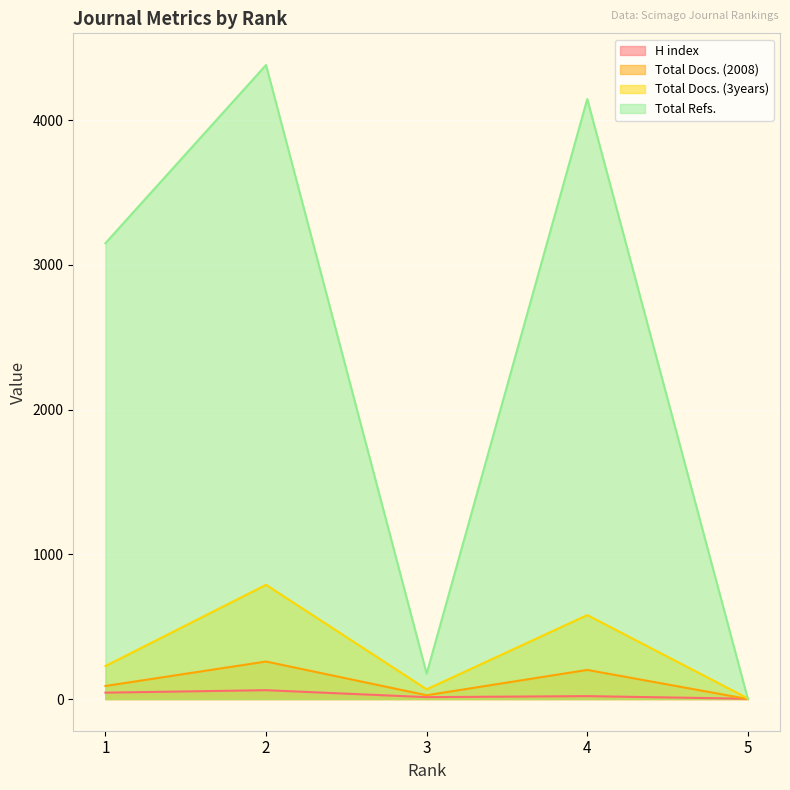

What is the lowest value of the H index series?

2